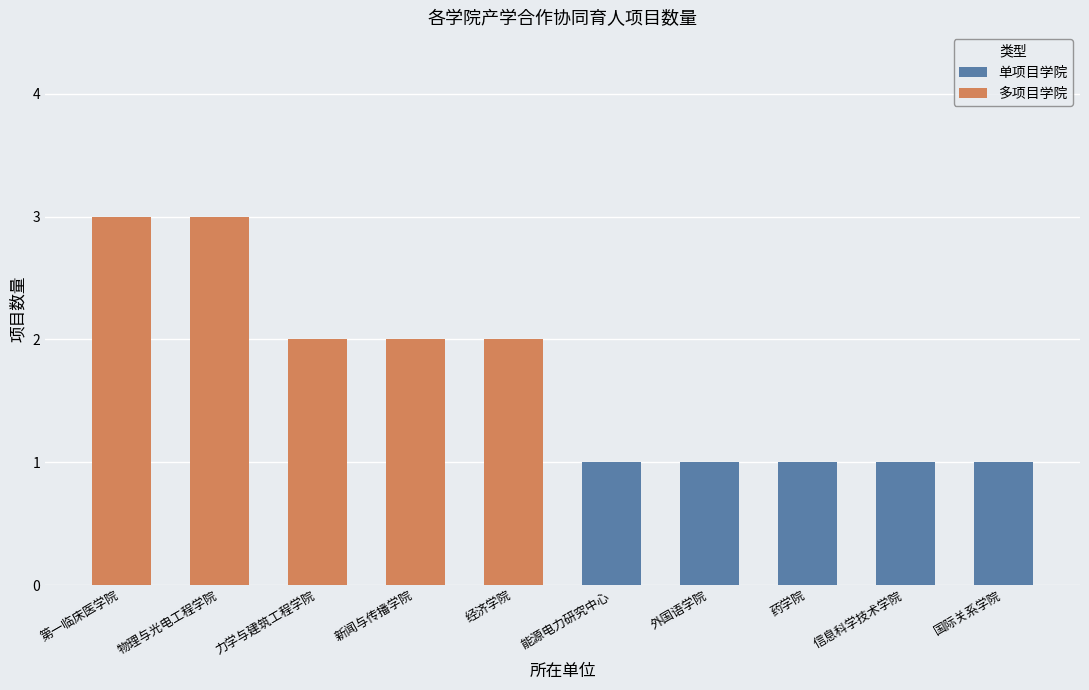

Which series has the largest range (max minus min)?

多项目学院